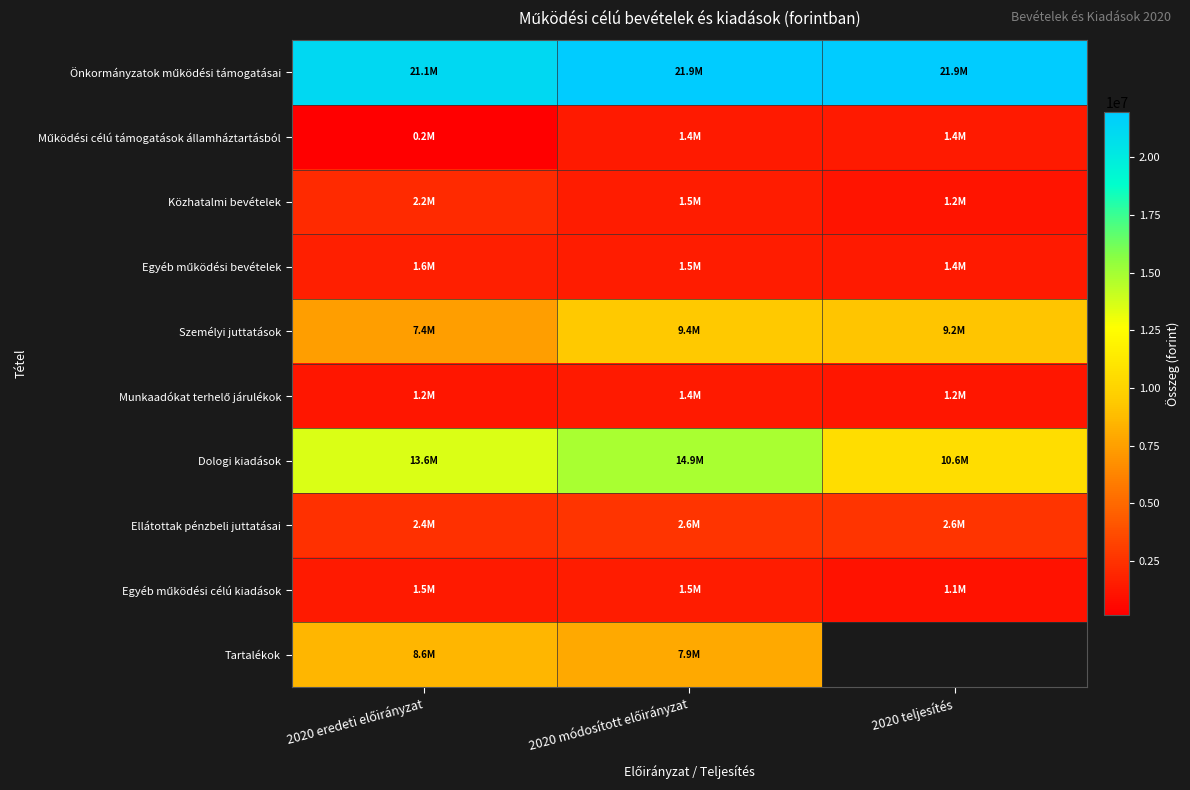

What is the smallest value displayed?

177328.0